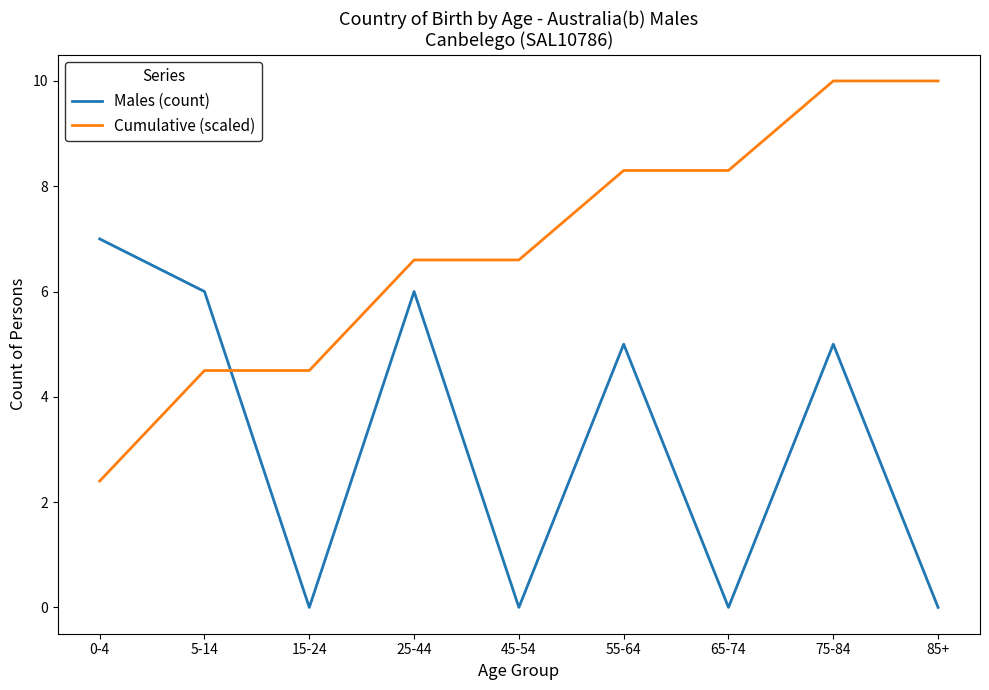

The value of Males (count) at 75-84 is 7.3. True or false?

False